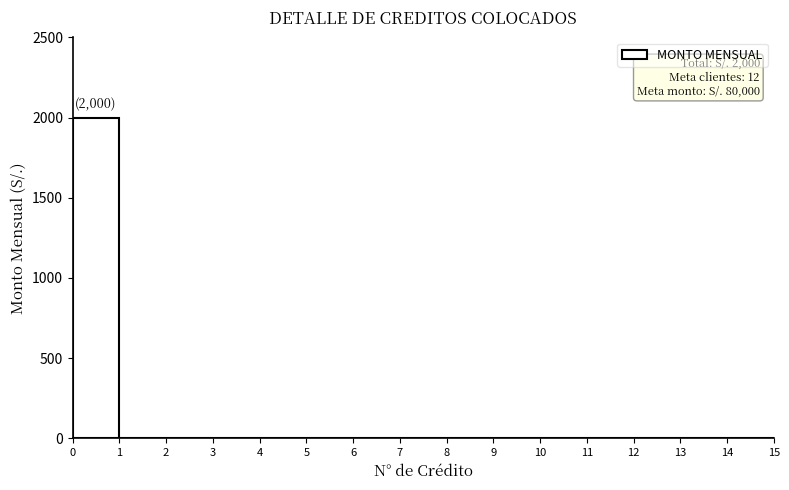

Which range on the x-axis has the tallest bar?

0 to 1